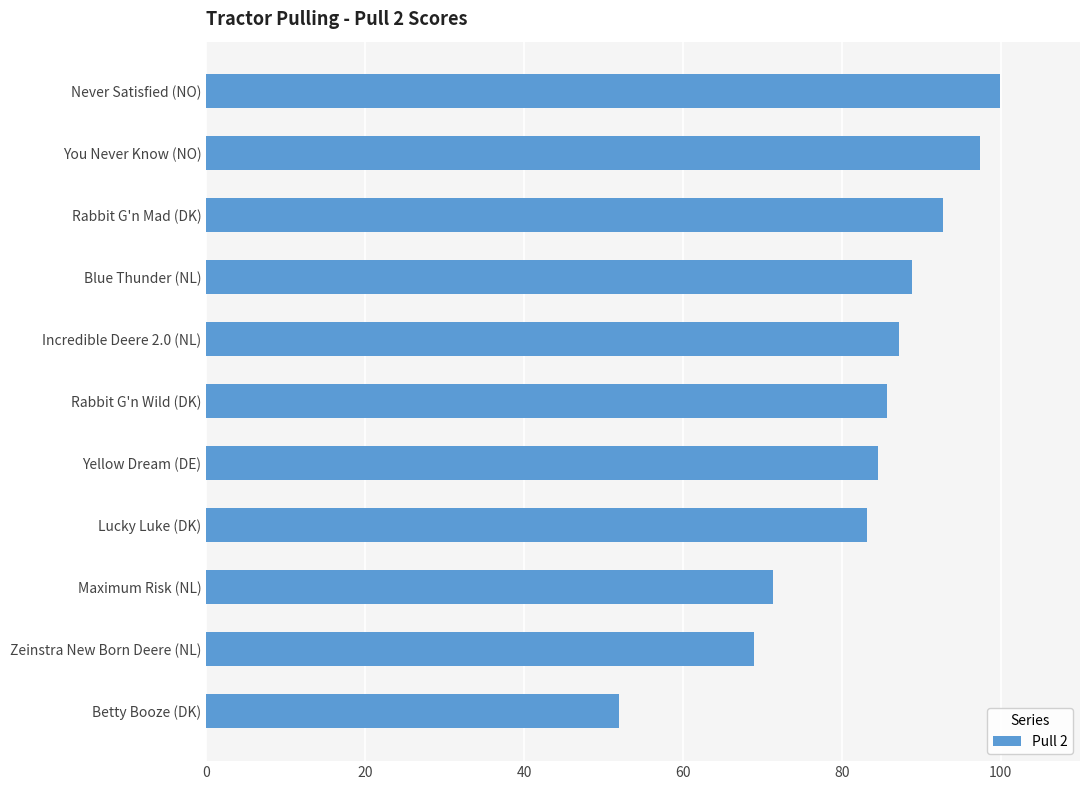

Count the number of data series in this chart.

1